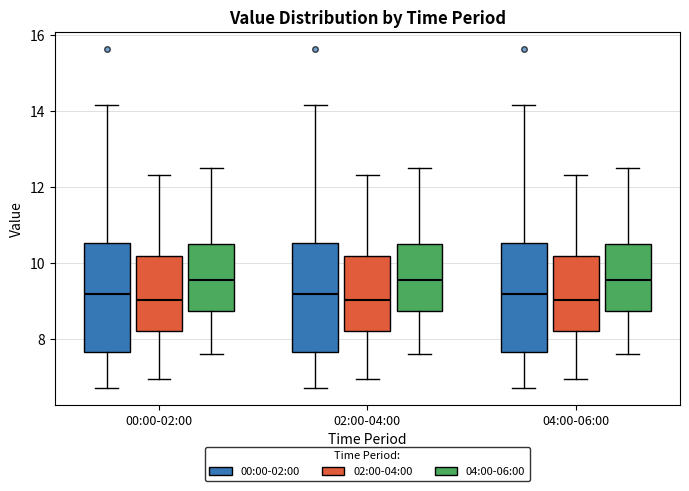

Reading left to right, read every box against the y-axis: the position of its median line, the range the box covers, and the ends of its whiskers. The values are not printed on the chart, so give them approximately, as read against the axis.

00:00-02:00 (00:00-02:00): median 9.2, box 7.6 to 10.6, whiskers 6.8 to 14.2
00:00-02:00 (02:00-04:00): median 9.0, box 8.2 to 10.2, whiskers 7.0 to 12.4
00:00-02:00 (04:00-06:00): median 9.6, box 8.8 to 10.4, whiskers 7.6 to 12.6
02:00-04:00 (00:00-02:00): median 9.2, box 7.6 to 10.6, whiskers 6.8 to 14.2
02:00-04:00 (02:00-04:00): median 9.0, box 8.2 to 10.2, whiskers 7.0 to 12.4
02:00-04:00 (04:00-06:00): median 9.6, box 8.8 to 10.4, whiskers 7.6 to 12.6
04:00-06:00 (00:00-02:00): median 9.2, box 7.6 to 10.6, whiskers 6.8 to 14.2
04:00-06:00 (02:00-04:00): median 9.0, box 8.2 to 10.2, whiskers 7.0 to 12.4
04:00-06:00 (04:00-06:00): median 9.6, box 8.8 to 10.4, whiskers 7.6 to 12.6